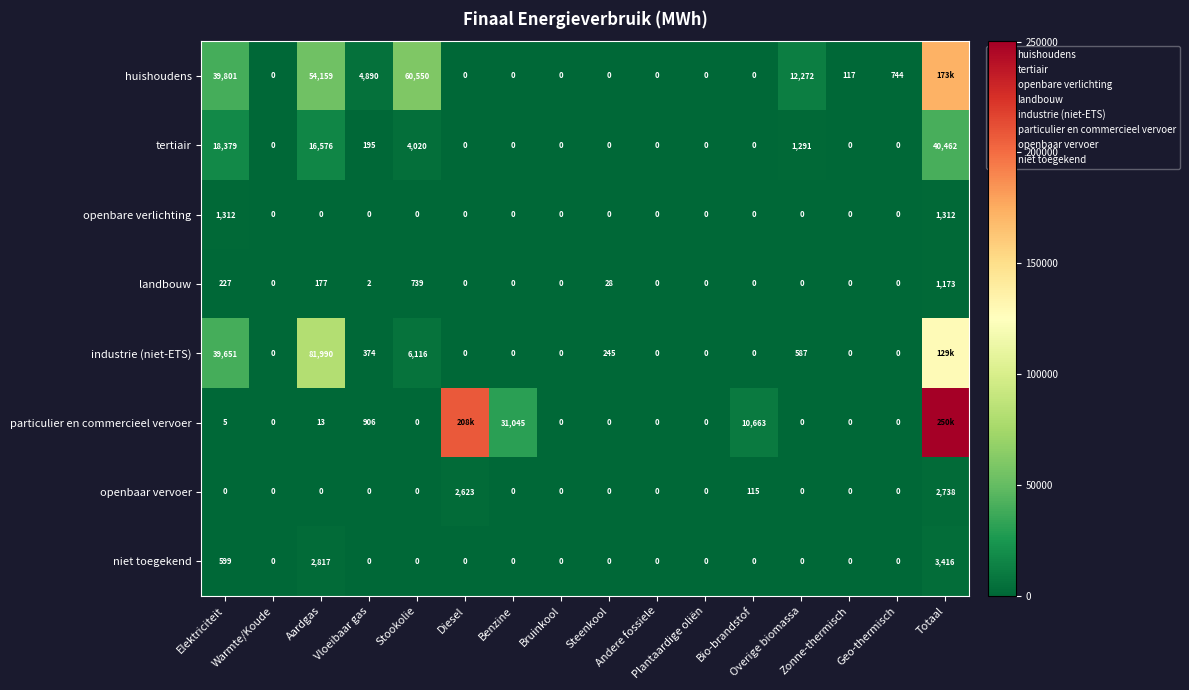

Which label corresponds to the largest value in the chart?

Totaal